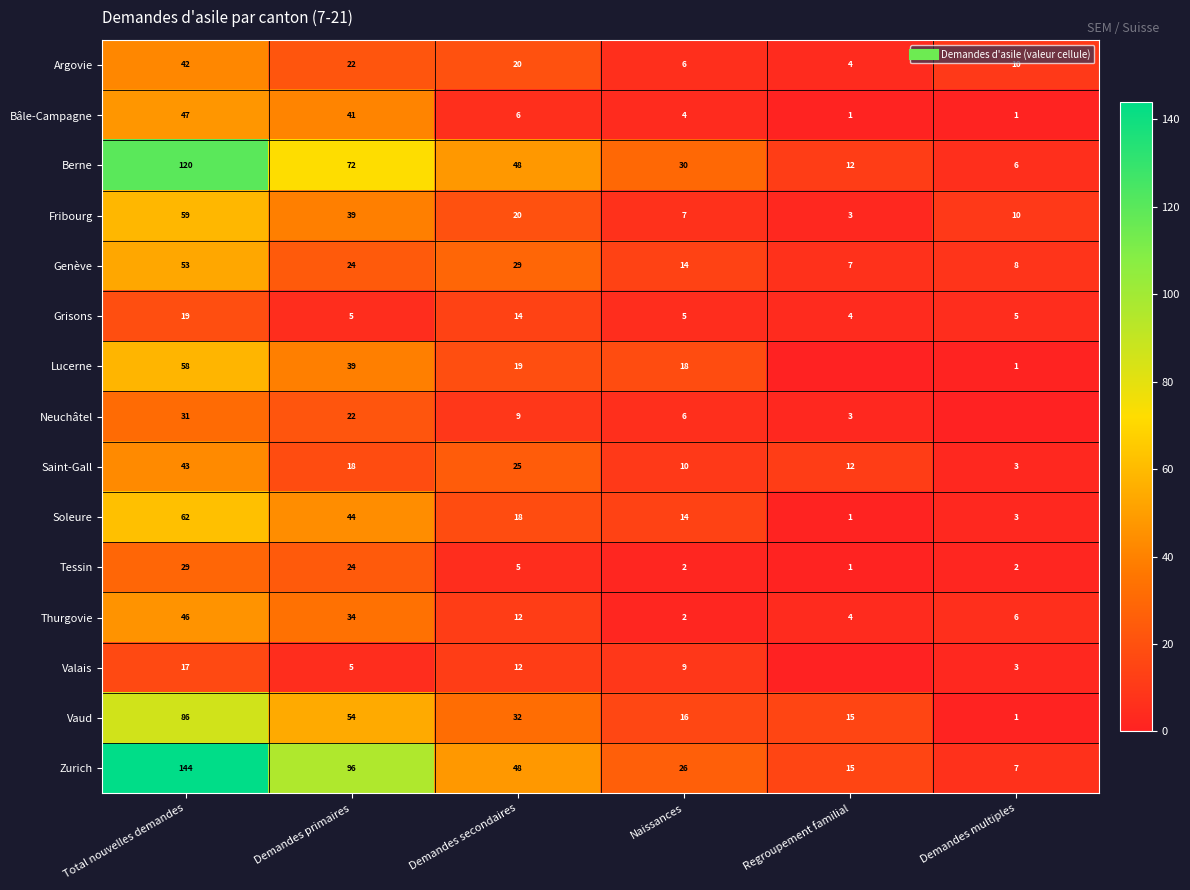

Which category has the lowest value in the Fribourg series?

Regroupement familial